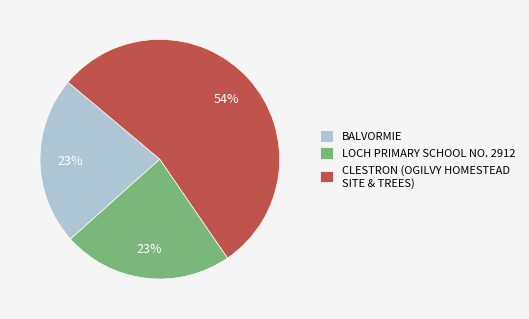

The LOCH PRIMARY SCHOOL NO. 2912 slice represents 23% of the pie. True or false?

True